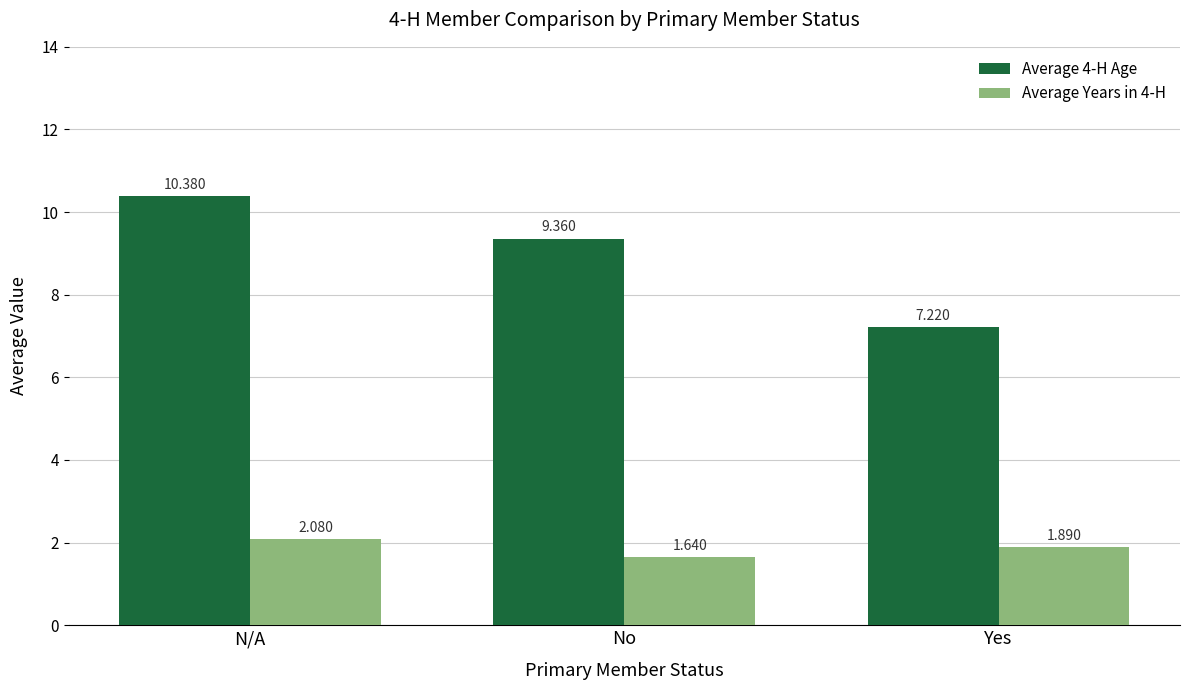

Which category has the highest value in the Average 4-H Age series?

N/A